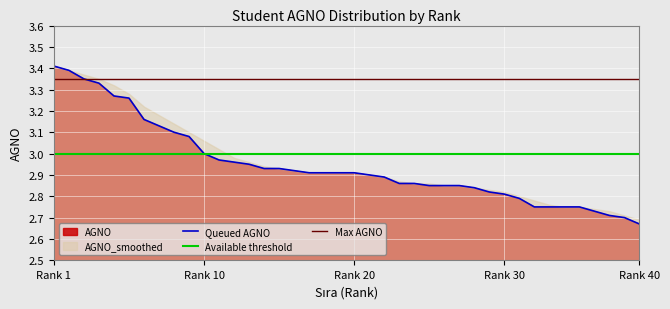

Which category has the lowest value across all series?

Rank 40